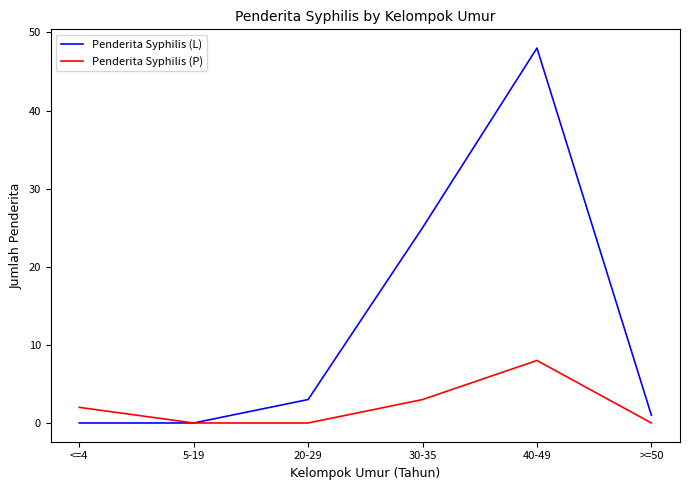

Is it true that Penderita Syphilis (L) equals 1 at >=50?

True